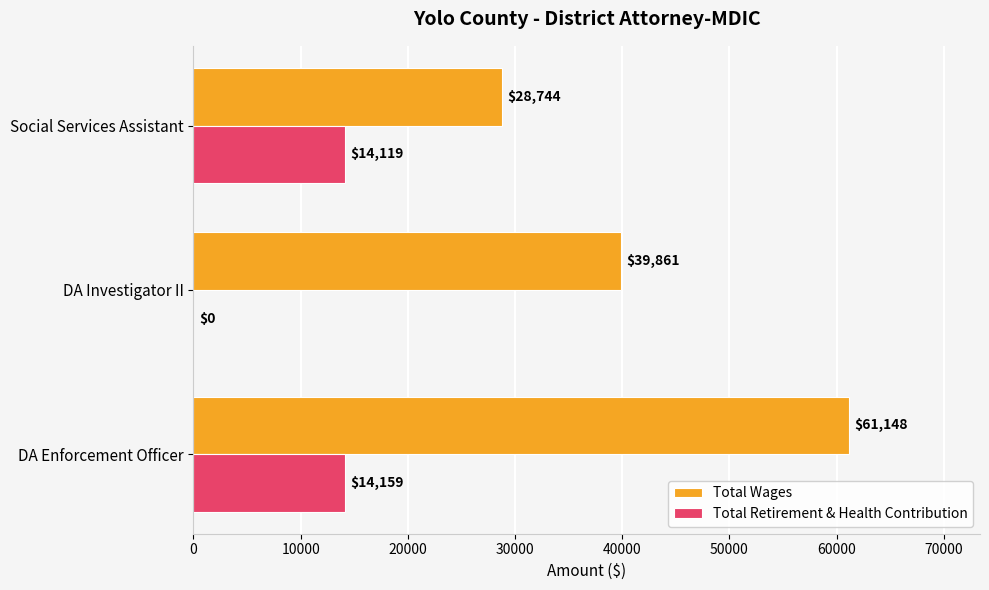

Is the value of Total Retirement & Health Contribution at DA Enforcement Officer greater than the value of Total Wages at DA Enforcement Officer?

No